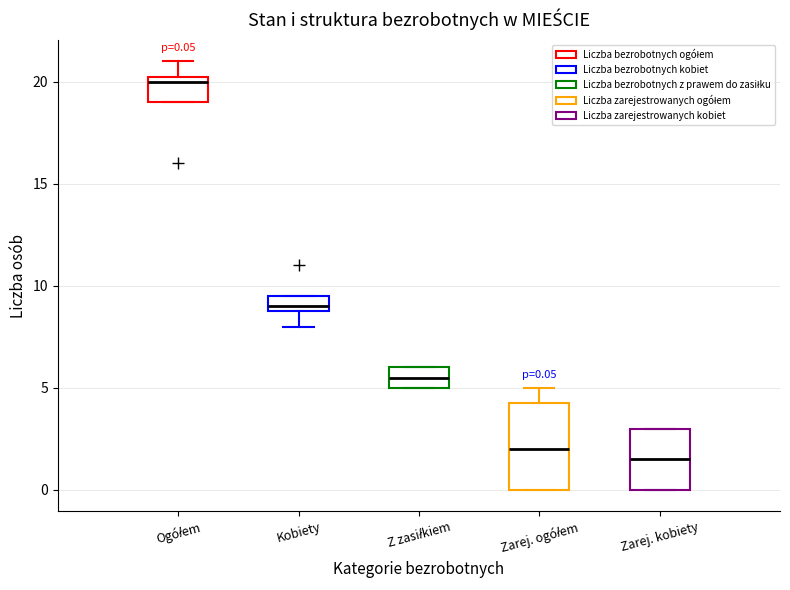

Which box has the lowest median line?

Zarej. kobiety